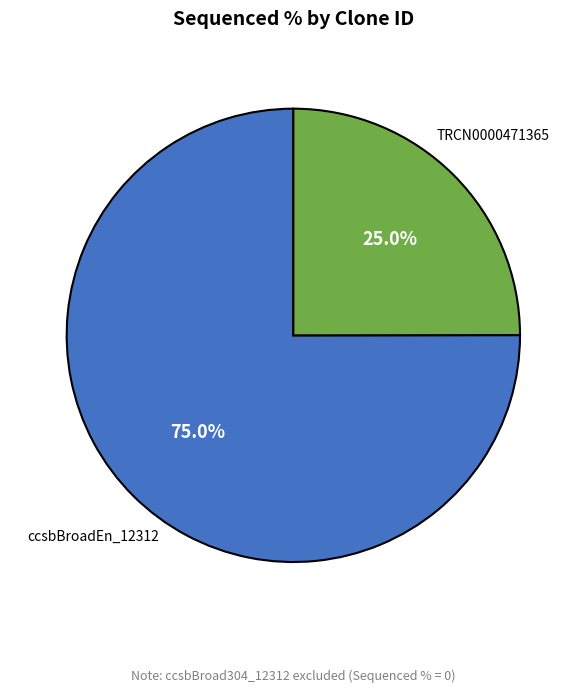

How many segments does this pie chart have?

2